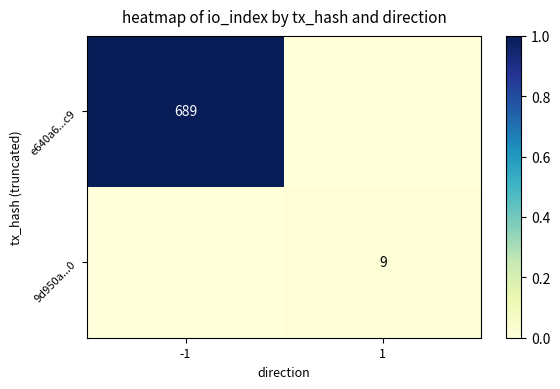

Which label corresponds to the largest value in the chart?

-1